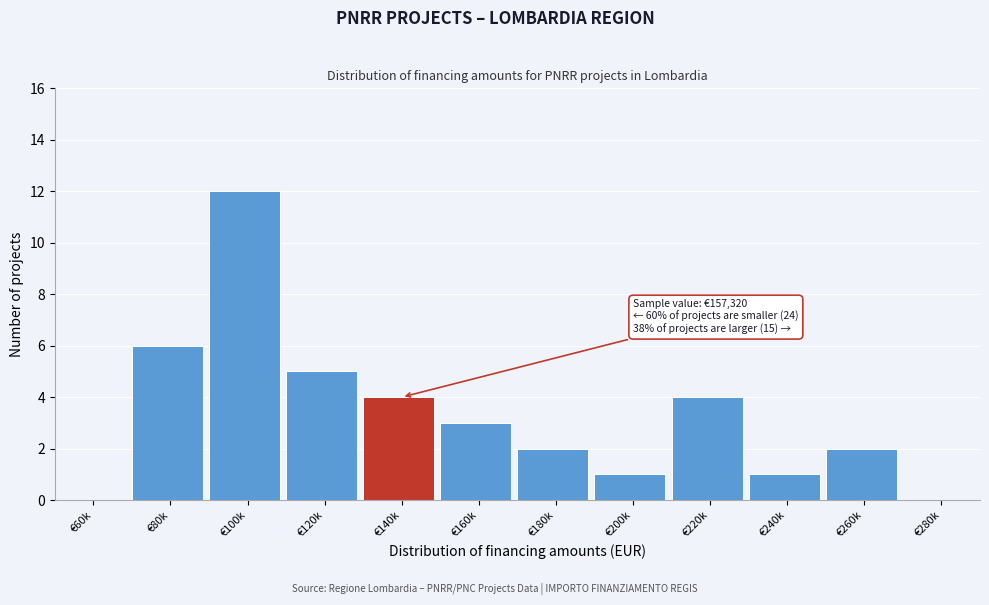

Reading left to right, transcribe all the data shown in this chart.

€60k=0	€80k=6	€100k=12	€120k=5	€140k=4	€160k=3	€180k=2	€200k=1	€220k=4	€240k=1	€260k=2	€280k=0